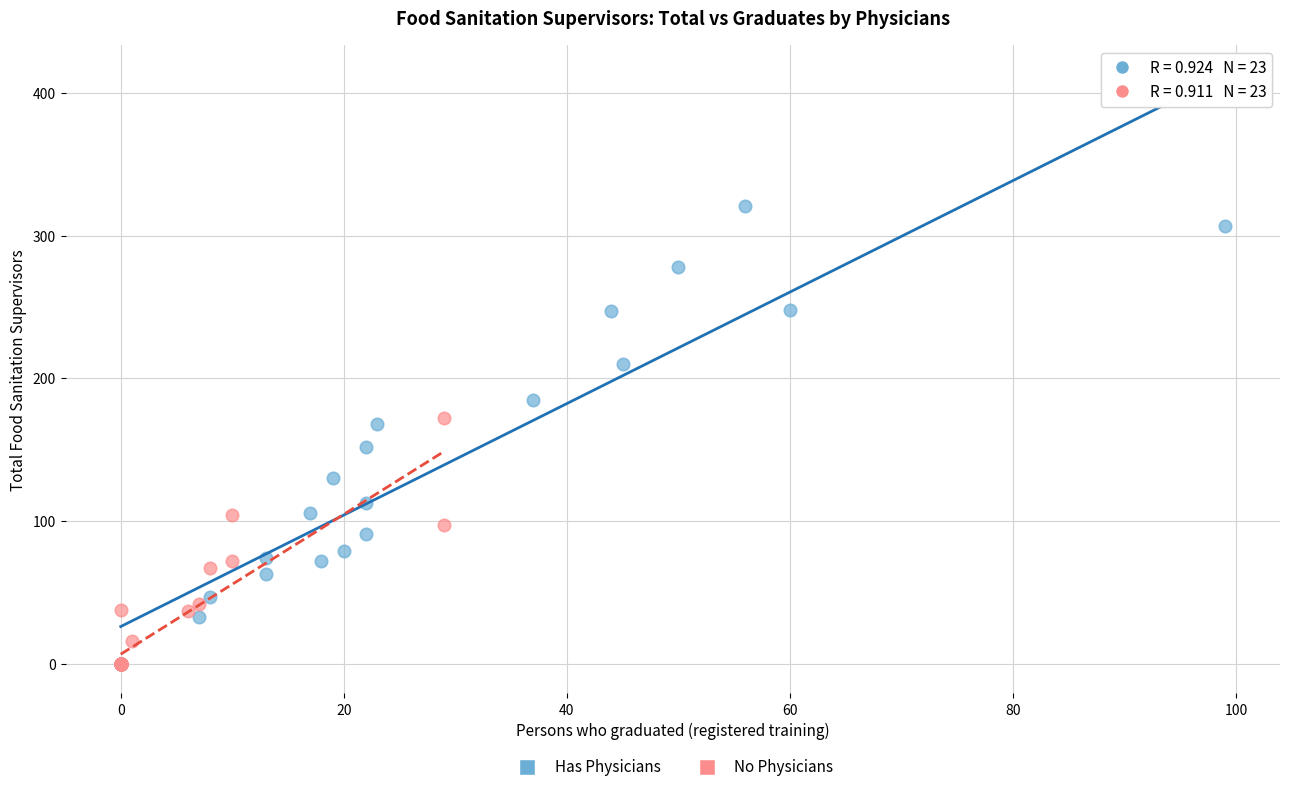

Which series has the largest Y range (max minus min)?

Has Physicians